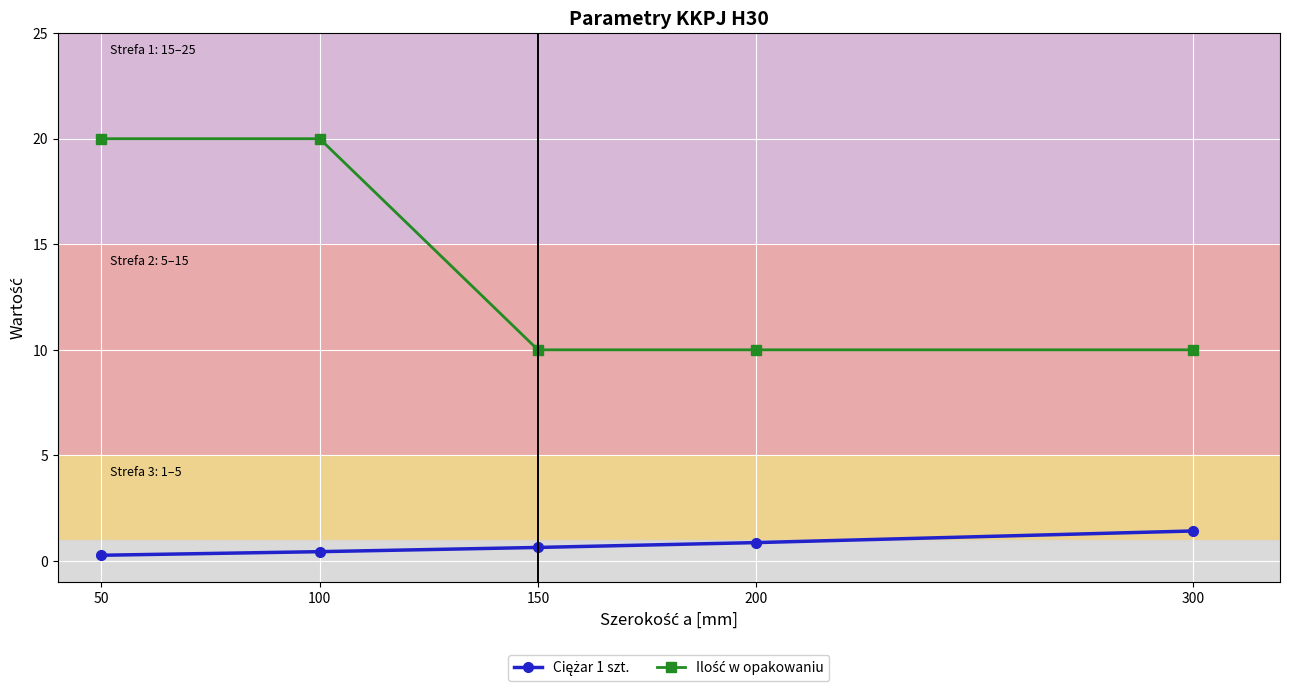

At how many categories does at least one series exceed 3?

5